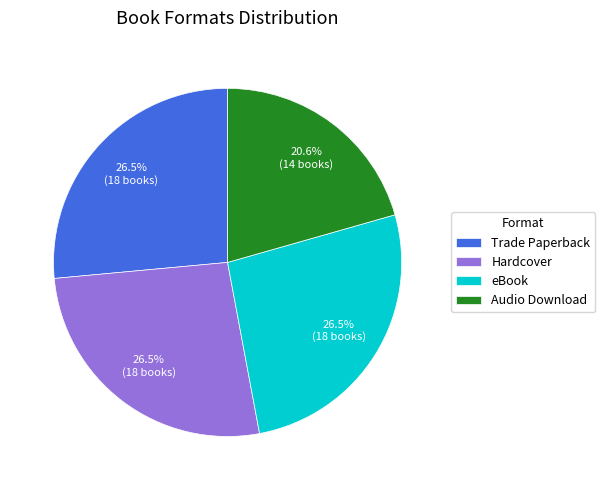

Approximately how many times larger is the value at Audio Download compared to eBook?

0.8